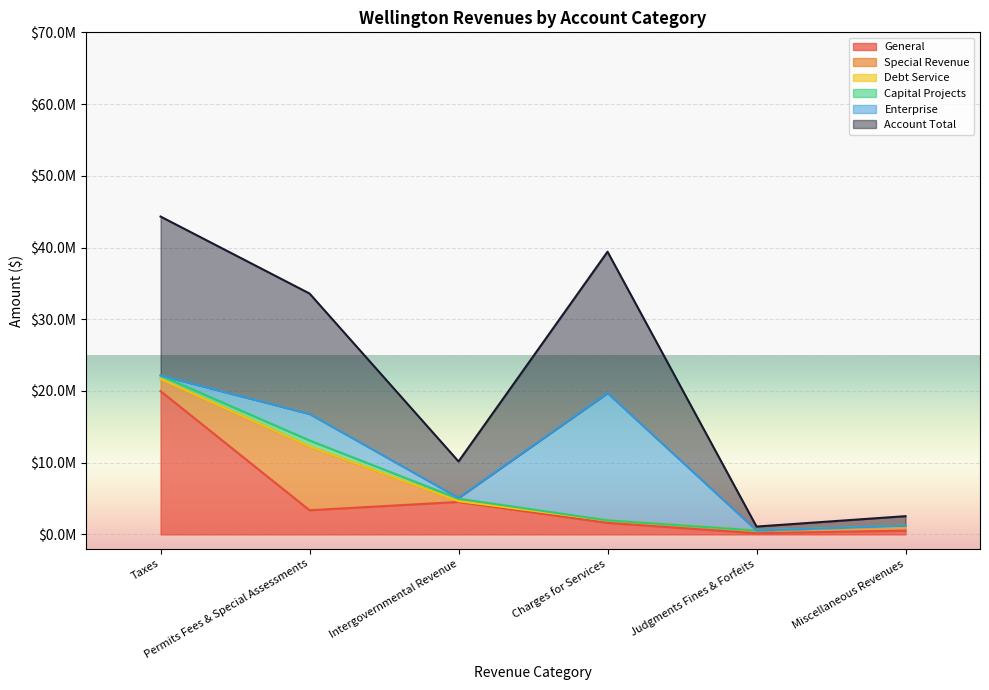

After their last crossing, which series has the higher values: General or Enterprise?

General